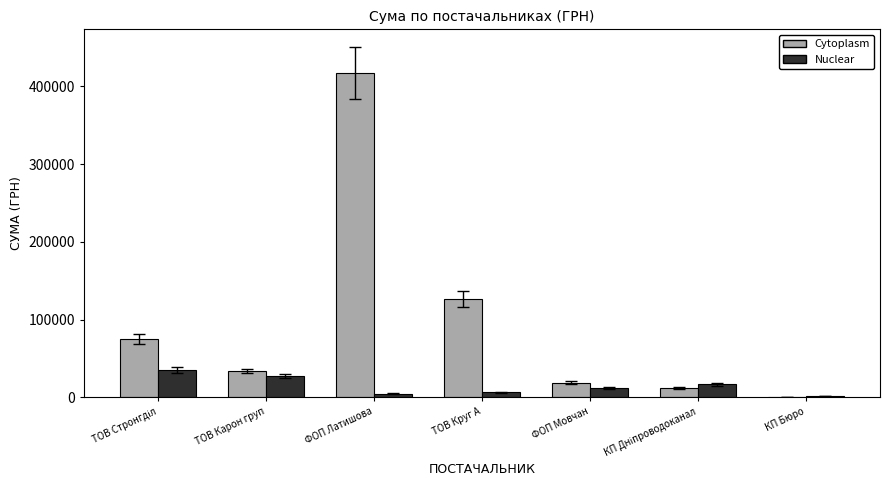

Which series has the largest total across all categories?

Cytoplasm